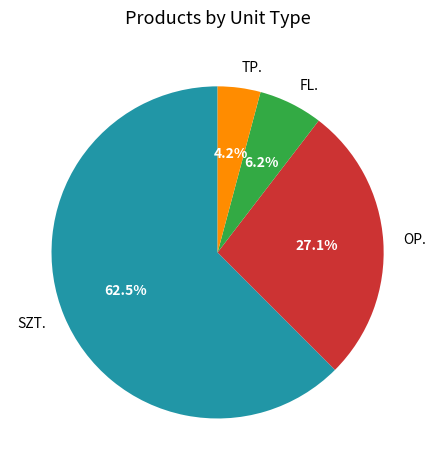

What is the total percentage of FL. and OP.?

33.3%